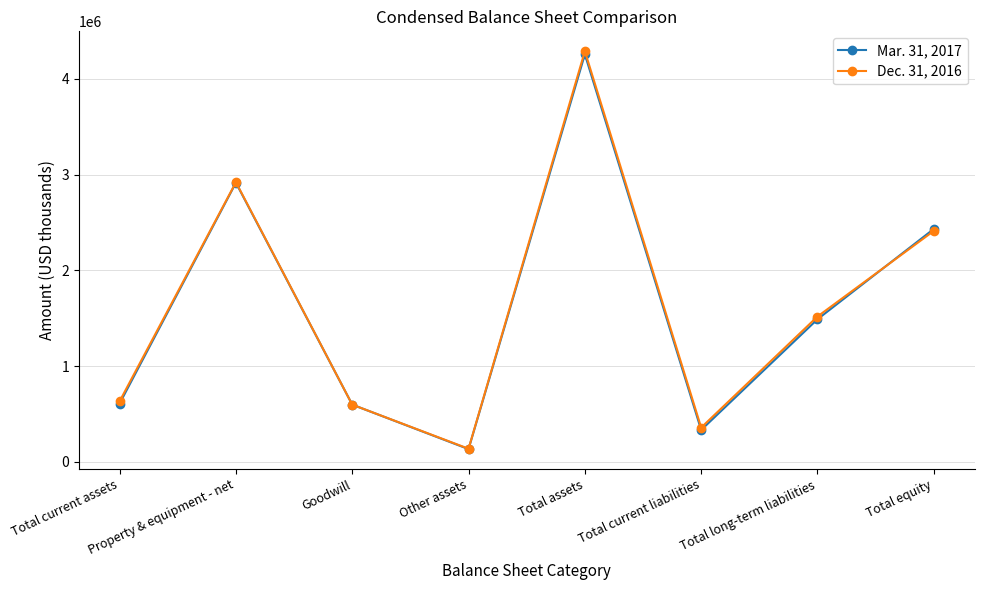

Is this an area chart (filled region under the line)?

No